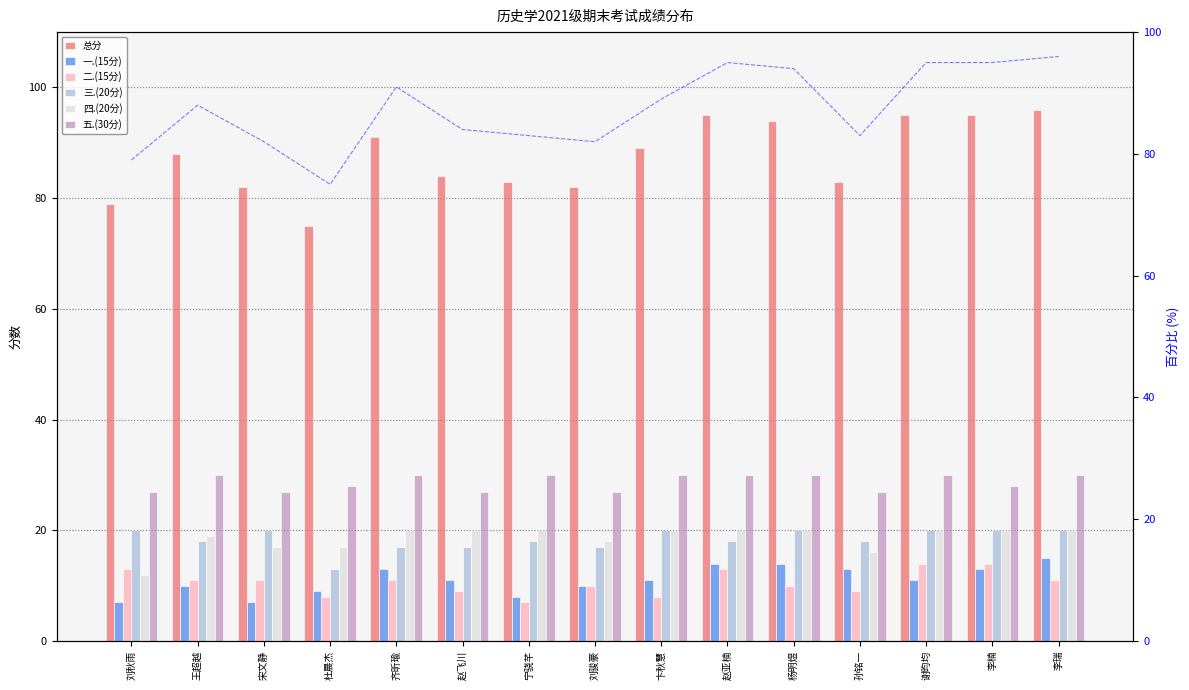

Which series has the largest total across all categories?

总分